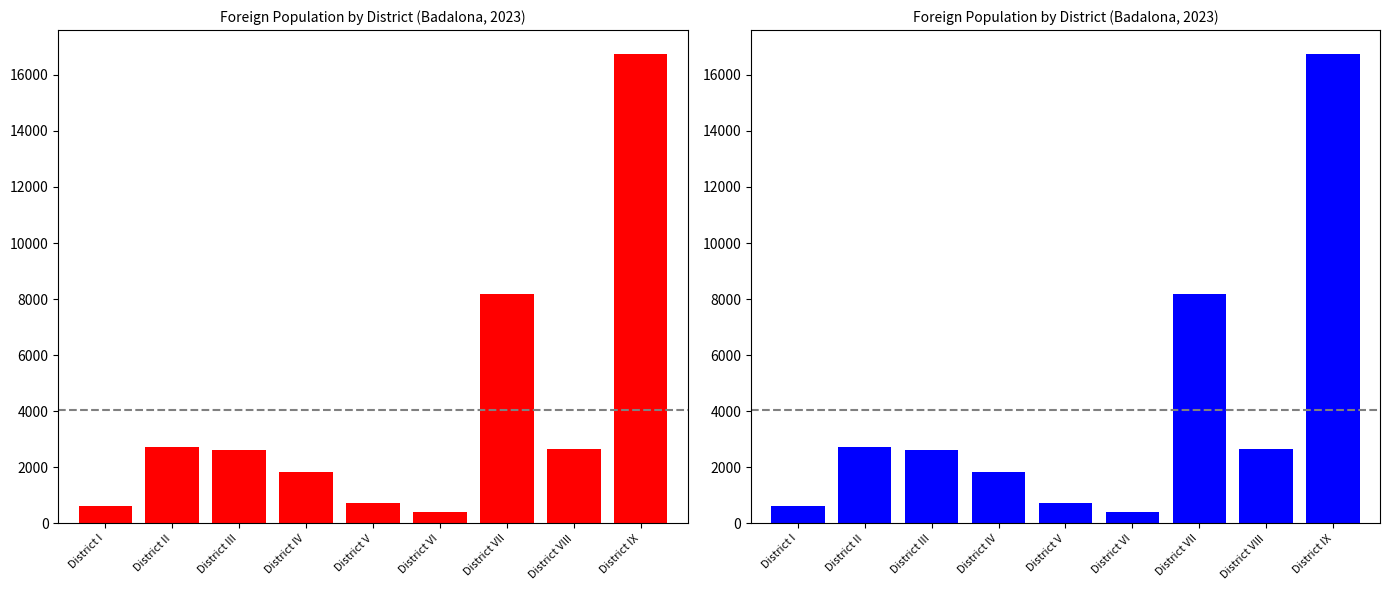

What position from the left is District III?

3